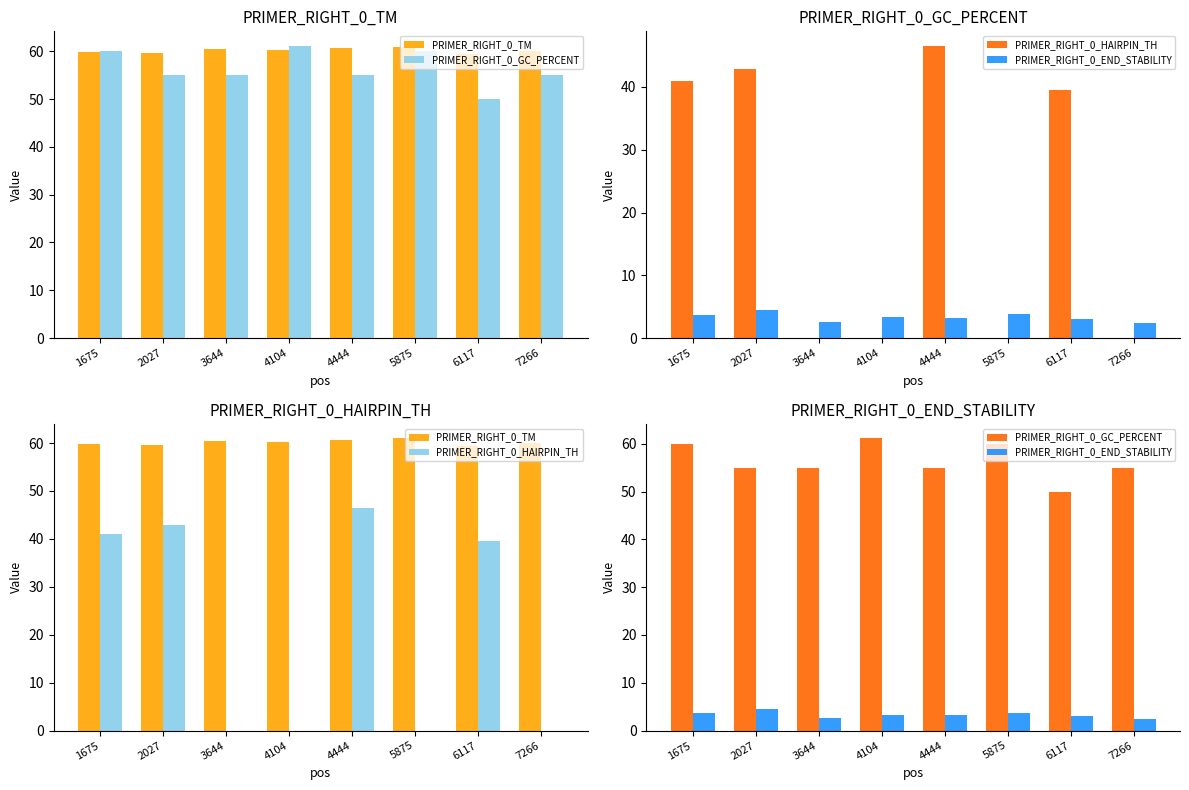

What is the value of the PRIMER_RIGHT_0_HAIRPIN_TH bar at the 7th from the left?

39.5